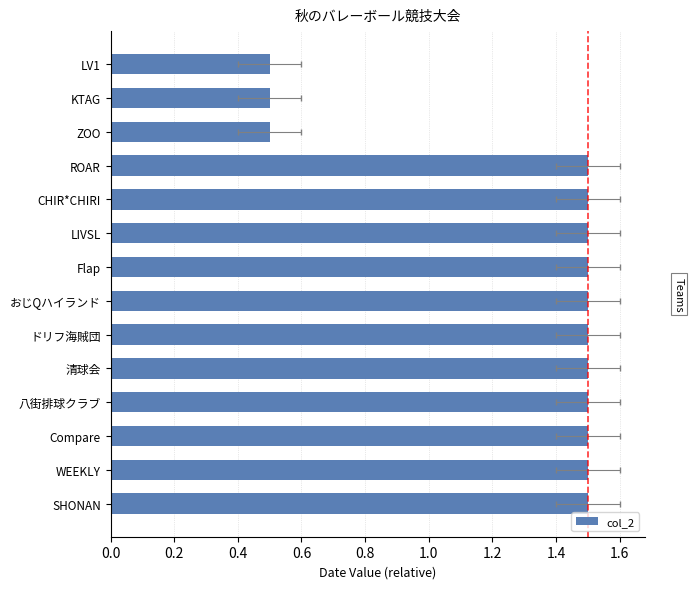

The value at Compare is 1.5. True or false?

True